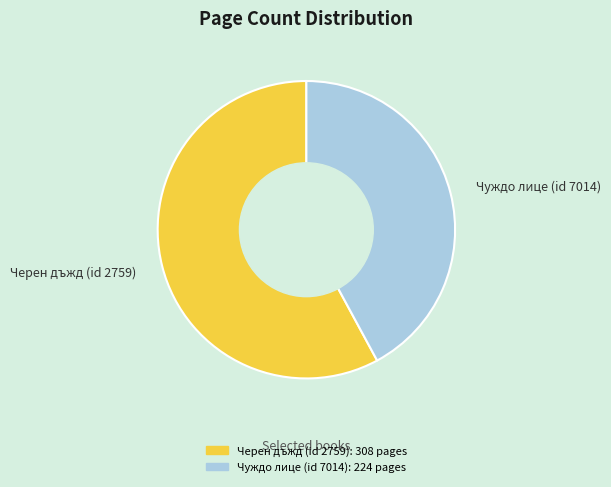

How many segments does this pie chart have?

2